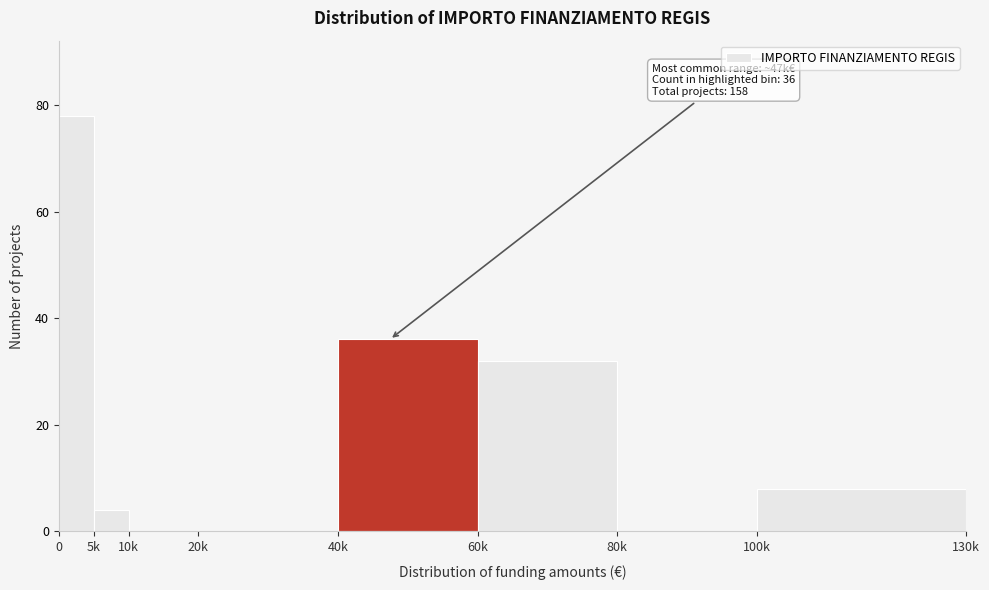

Reading left to right, transcribe all the data shown in this chart.

0=78	5k=4	10k=0	20k=0	40k=36	60k=32	80k=0	100k=8